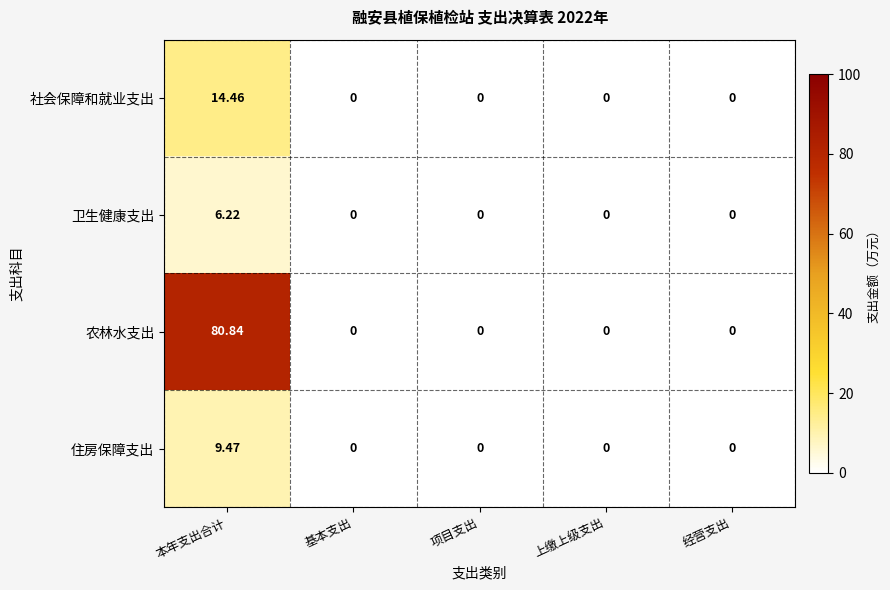

Which label corresponds to the largest value in the chart?

本年支出合计